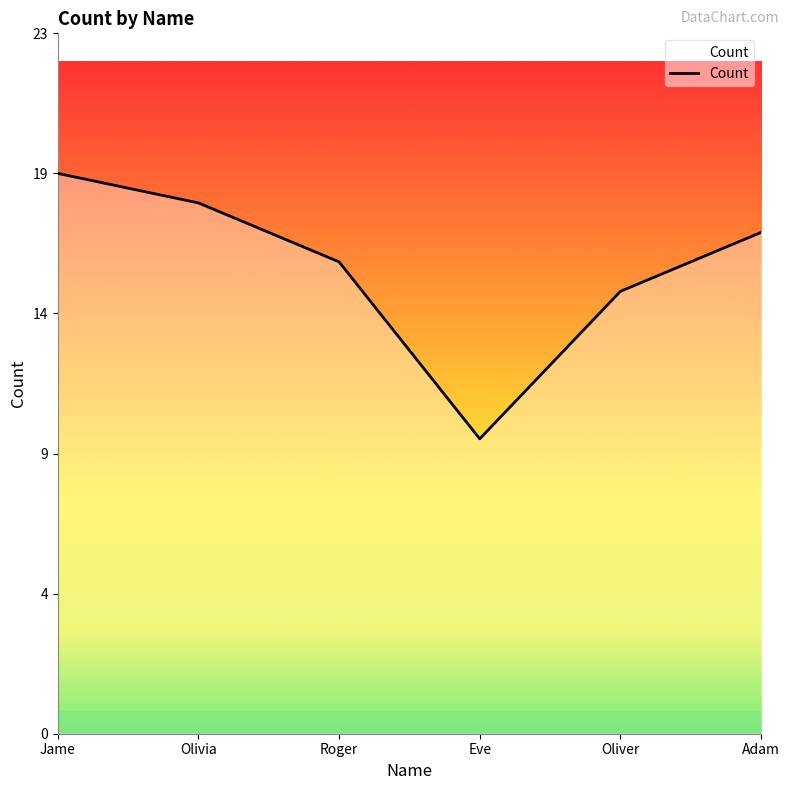

How many values are between 15 and 18?

4